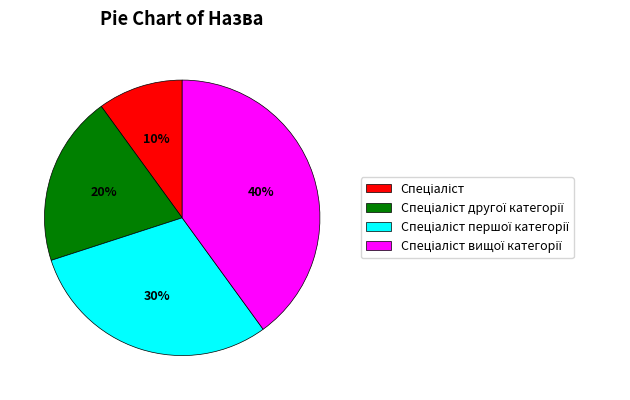

Does any single category account for the majority?

No